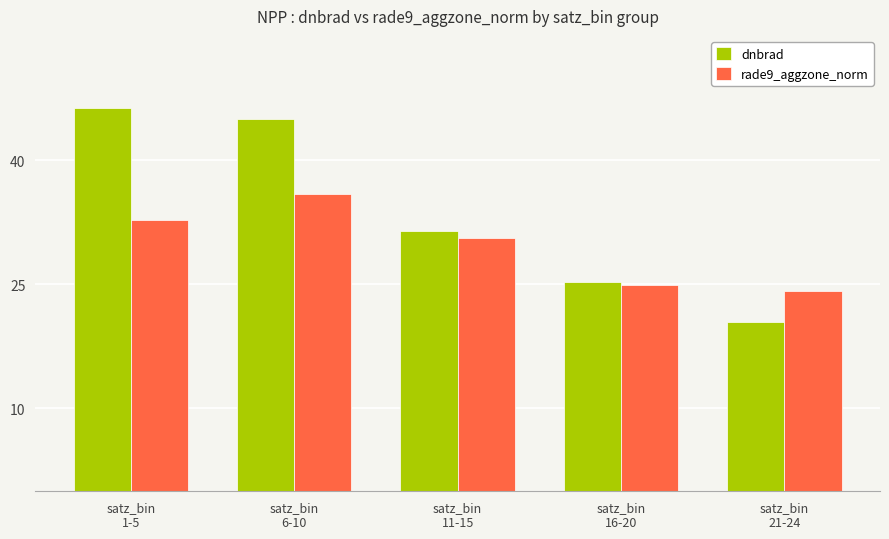

Is it true that rade9_aggzone_norm equals 6.8 at satz_bin
1-5?

False